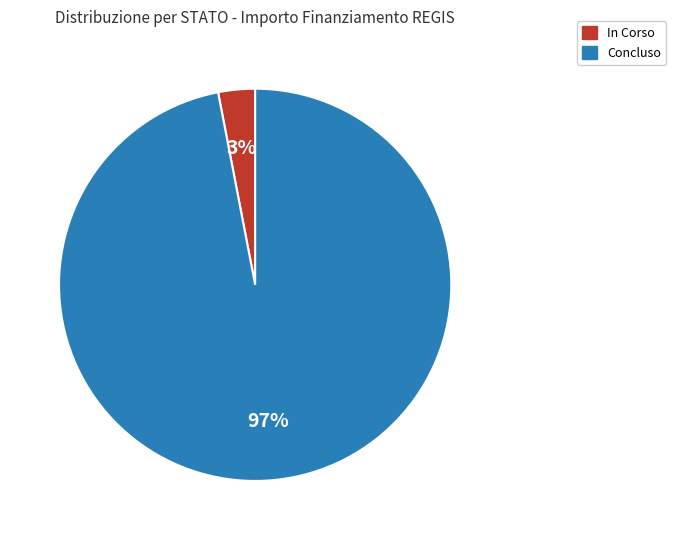

Is there any slice that represents more than half of the pie?

Yes